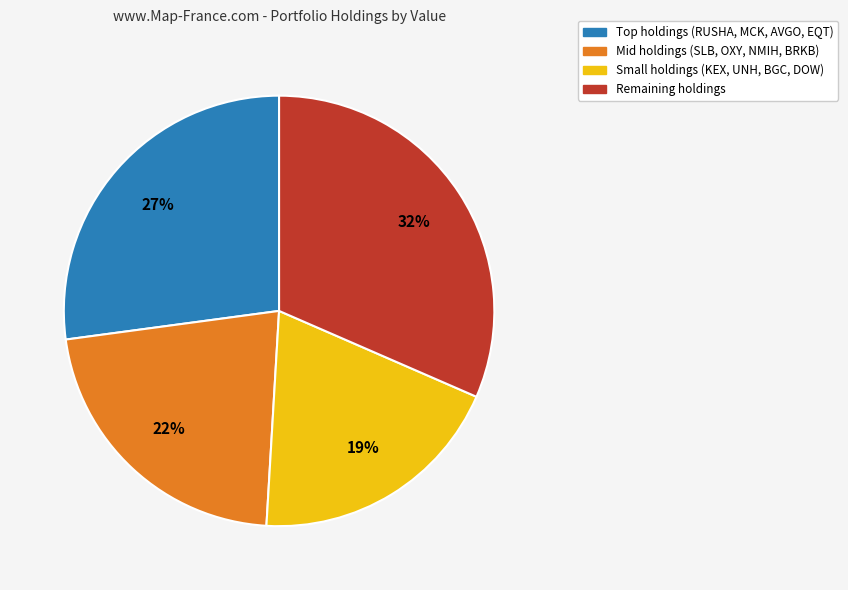

Rank the categories by value from highest to lowest.

Remaining holdings, Top holdings (RUSHA, MCK, AVGO, EQT), Mid holdings (SLB, OXY, NMIH, BRKB), Small holdings (KEX, UNH, BGC, DOW)